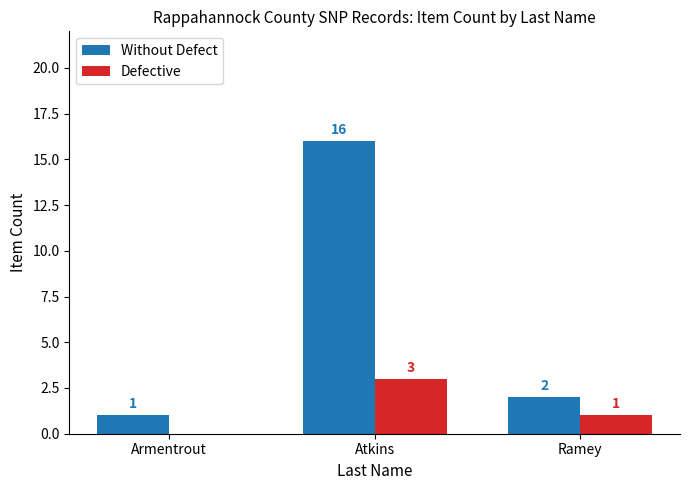

Which series changed the most between Atkins and Ramey?

Without Defect